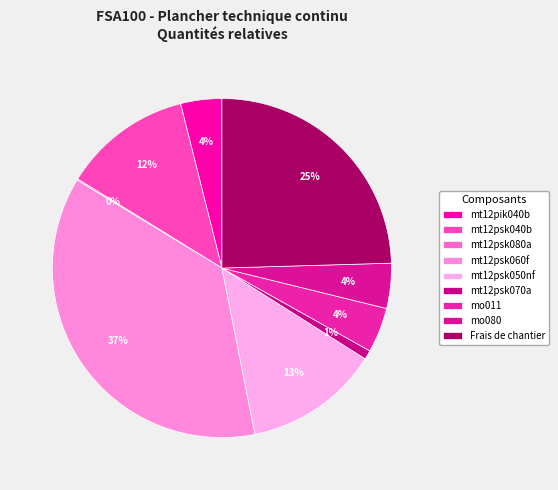

Which has a higher value, mo011 or mt12psk050nf?

mt12psk050nf